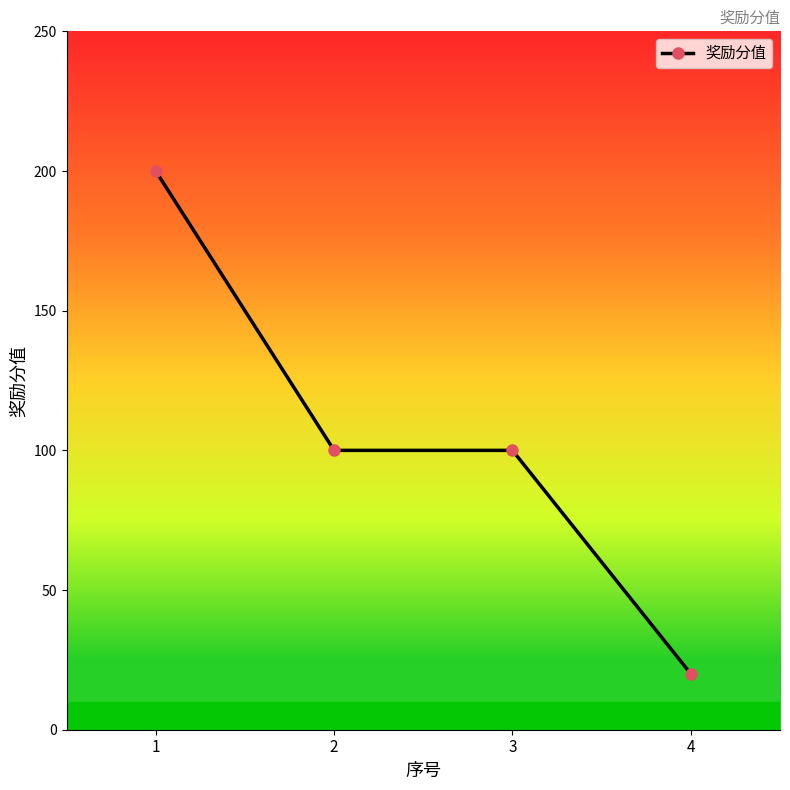

How many values are below 100?

1